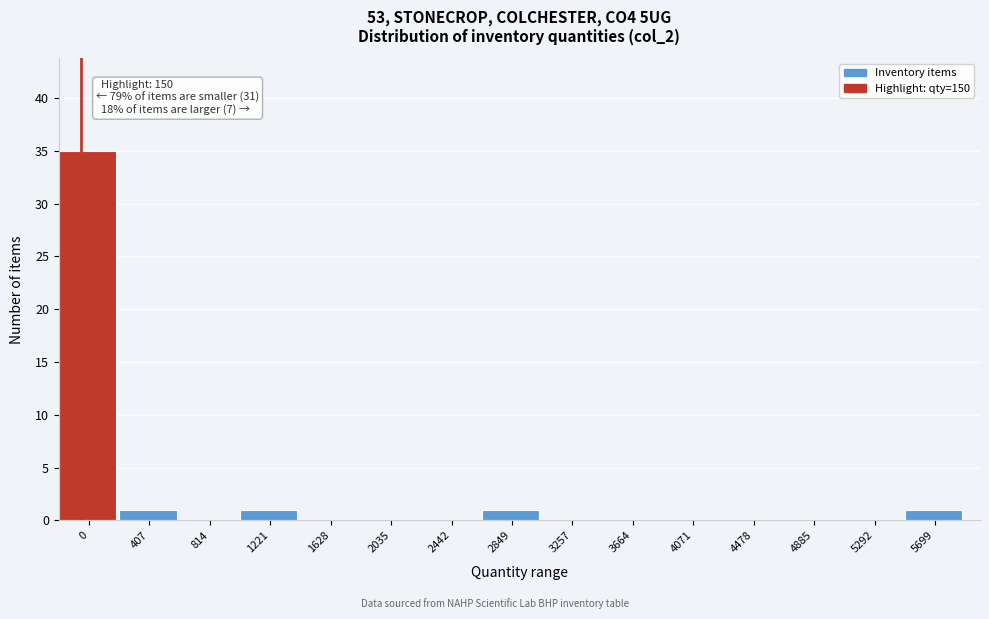

Reading left to right, extract all data points from this chart.

0=35	407=1	814=0	1221=1	1628=0	2035=0	2442=0	2849=1	3257=0	3664=0	4071=0	4478=0	4885=0	5292=0	5699=1